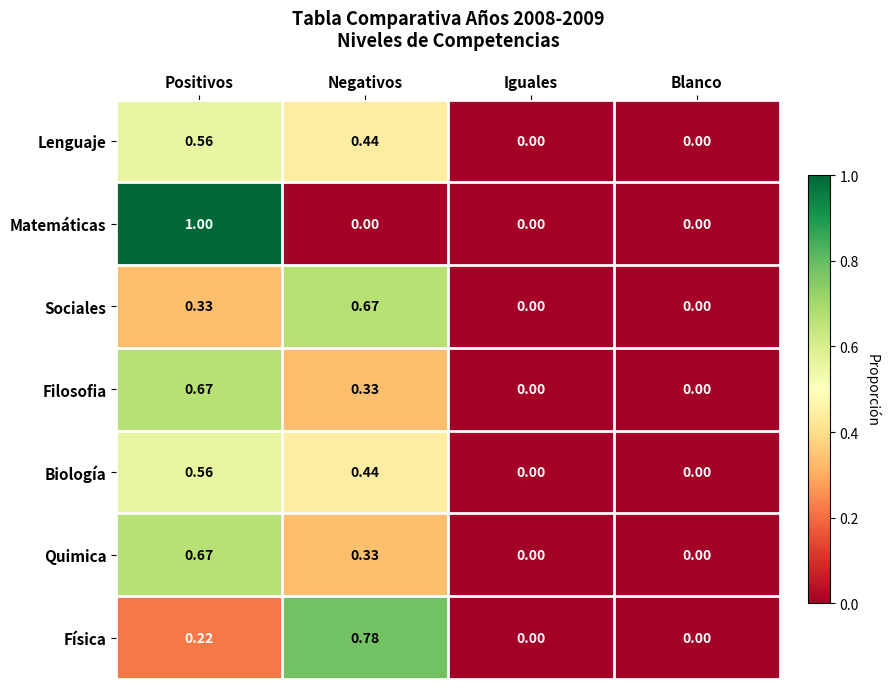

How many series are shown in this chart?

7